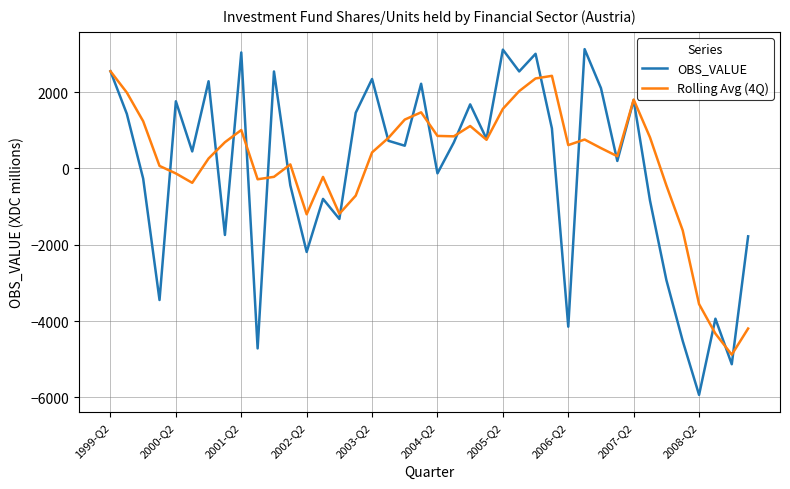

Is this an area chart (filled region under the line)?

No